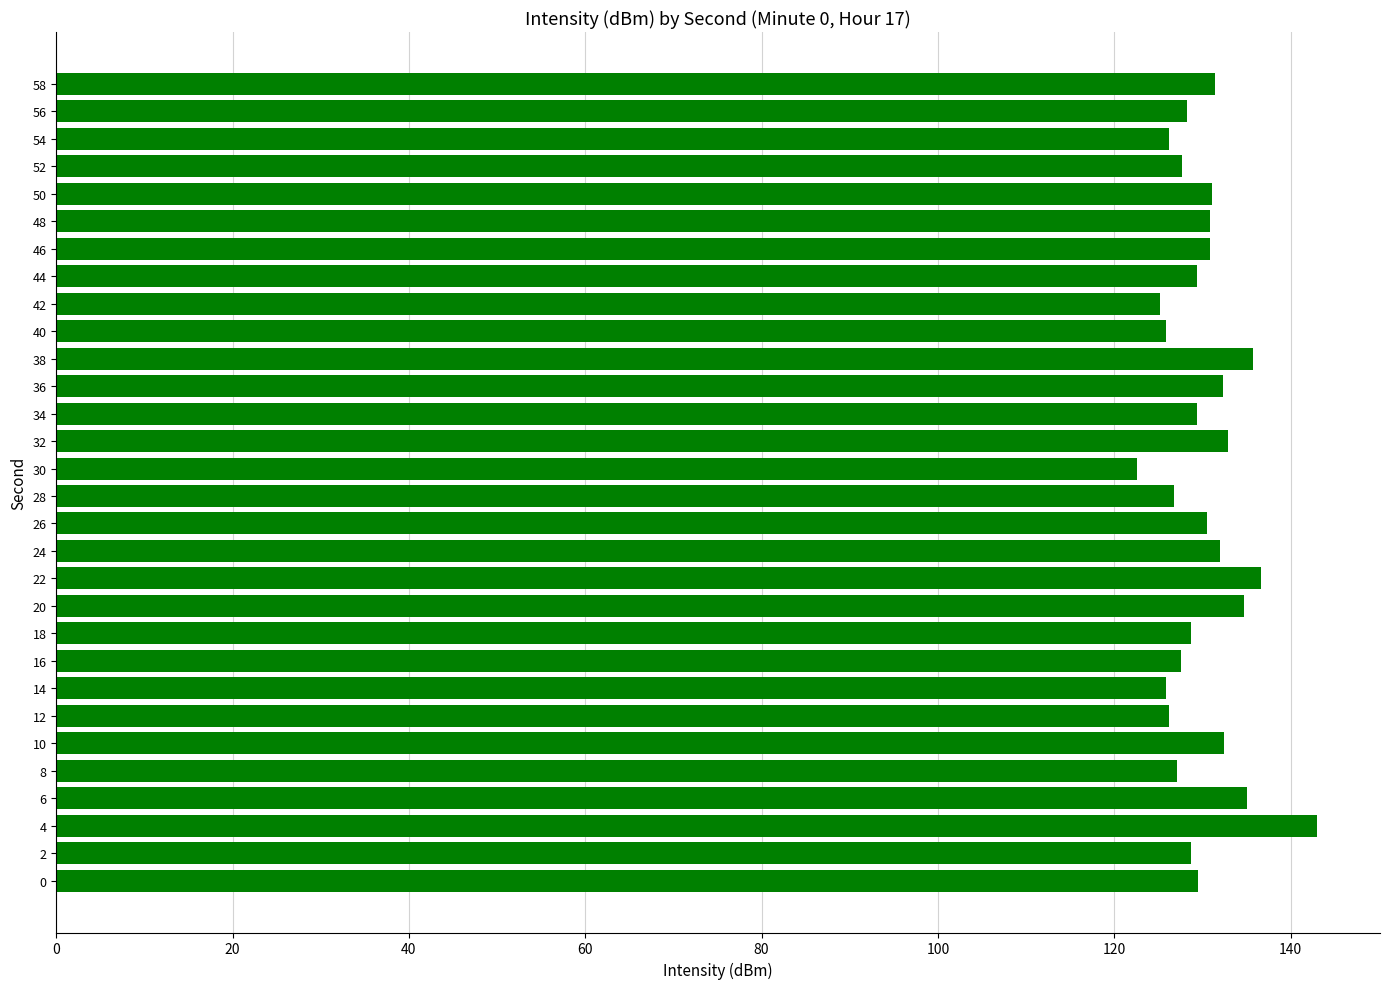

Does the chart contain stacked bars?

No